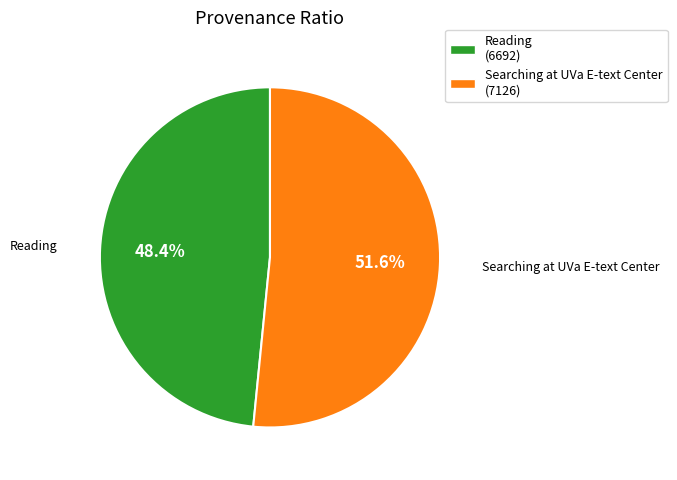

Is the sum of Searching at UVa E-text Center and Reading greater than half?

Yes